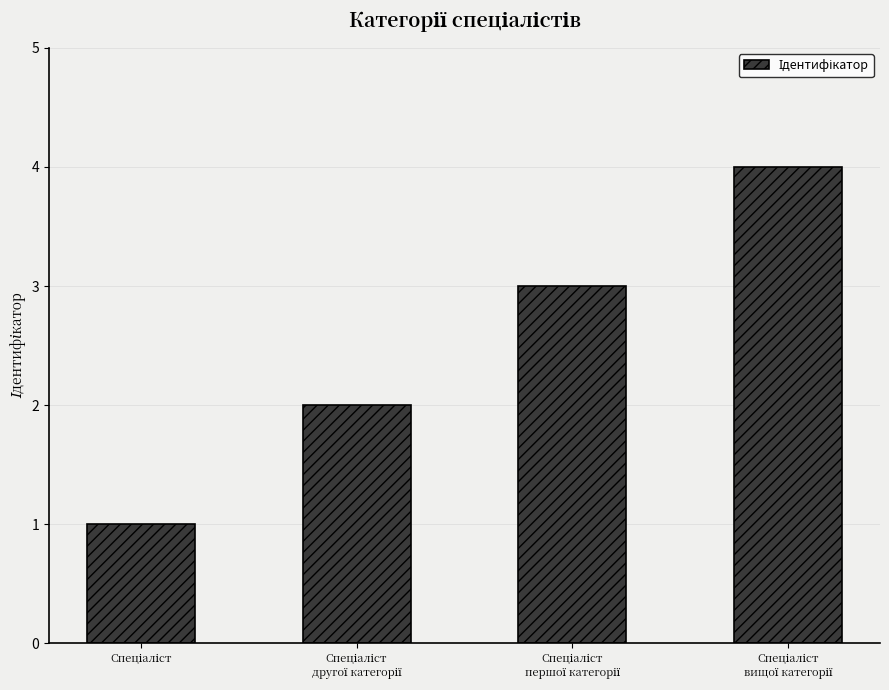

What is the sum of all values?

10